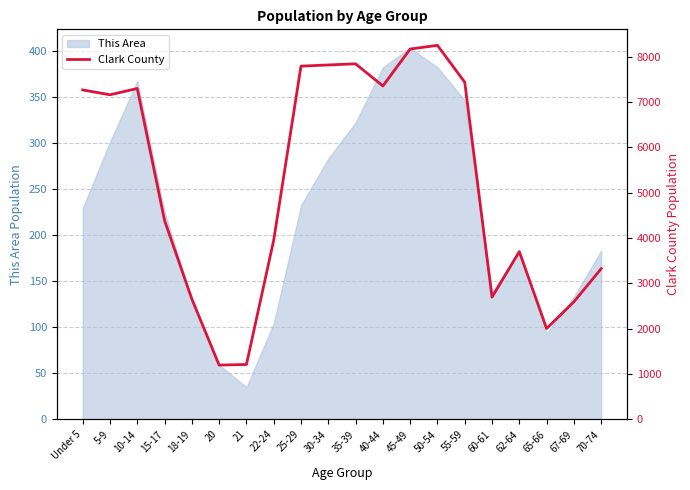

What position from the right is 21?

14